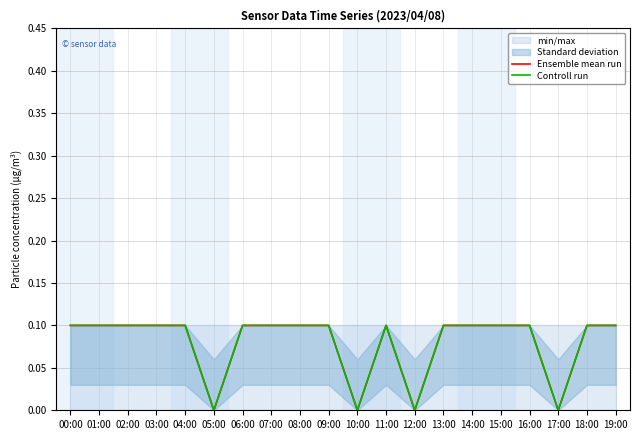

Which has a higher value, 03:00 or 00:00?

03:00